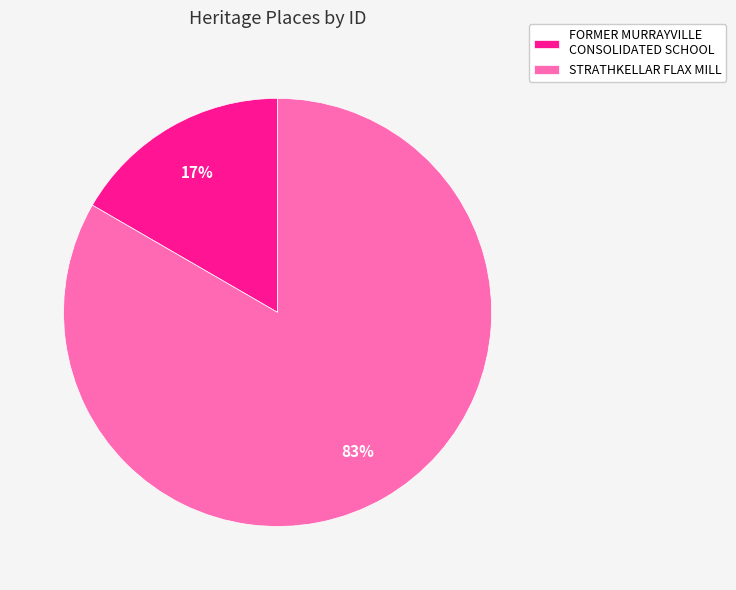

Between STRATHKELLAR FLAX MILL and FORMER MURRAYVILLE CONSOLIDATED SCHOOL, which is larger?

STRATHKELLAR FLAX MILL